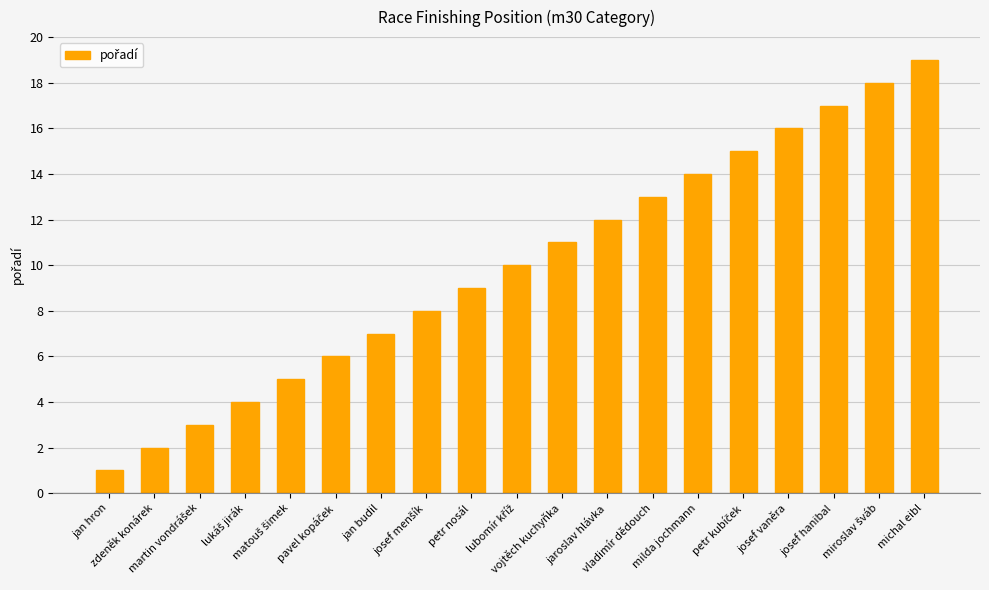

What is the sum of all values?

190